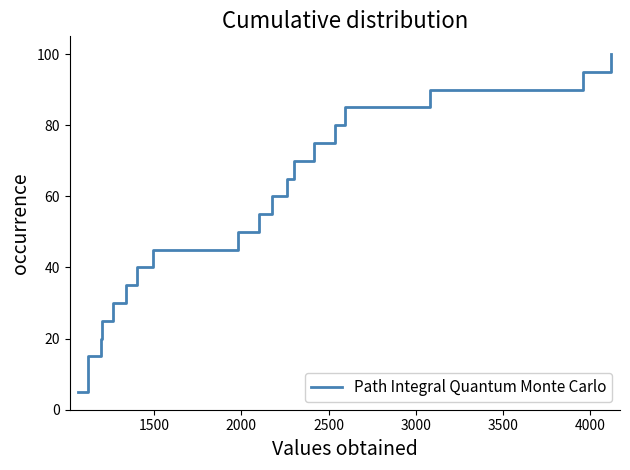

What is the difference between the maximum and minimum values?

95.0